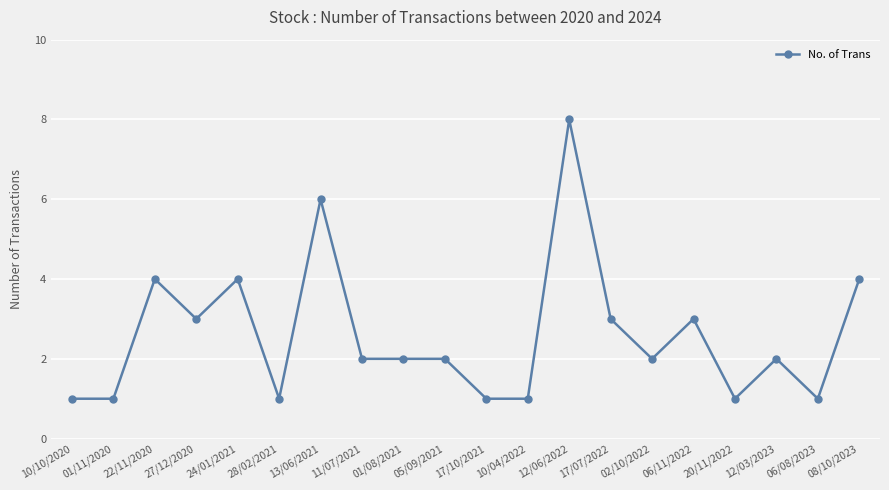

How many categories are shown in the chart?

20